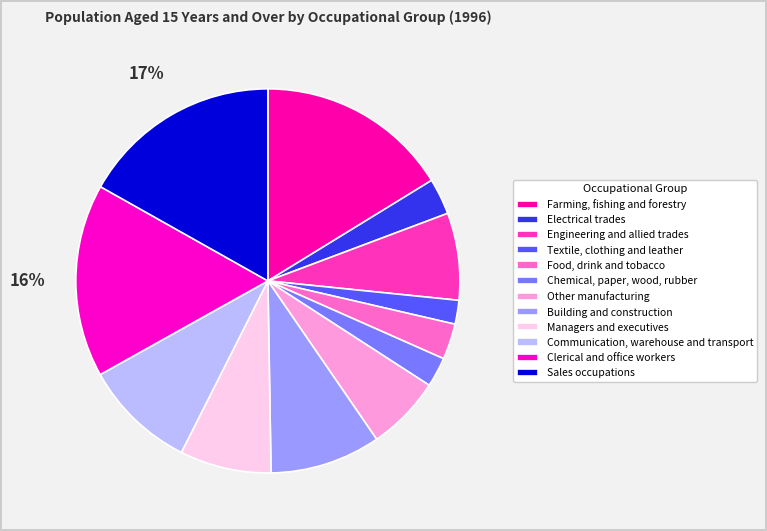

Approximately how many times larger is the value at Managers and executives compared to Farming, fishing and forestry?

0.5